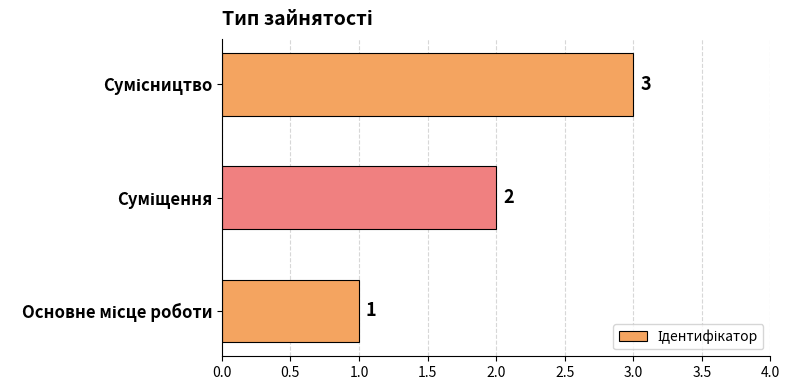

Count the number of categories in the chart.

3